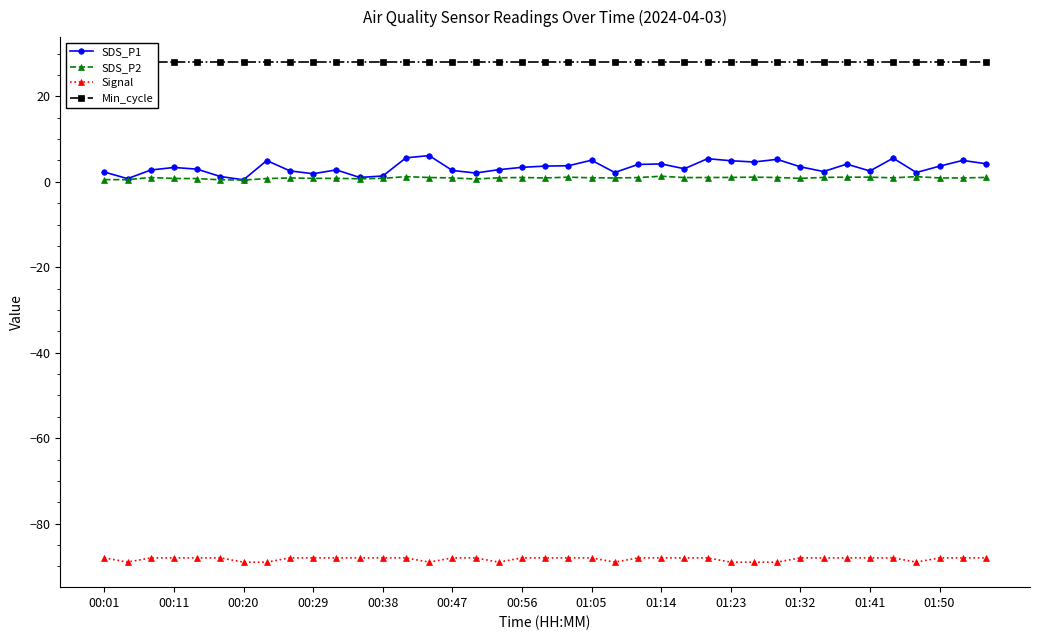

True or false: Signal and SDS_P1 cross at least once.

False